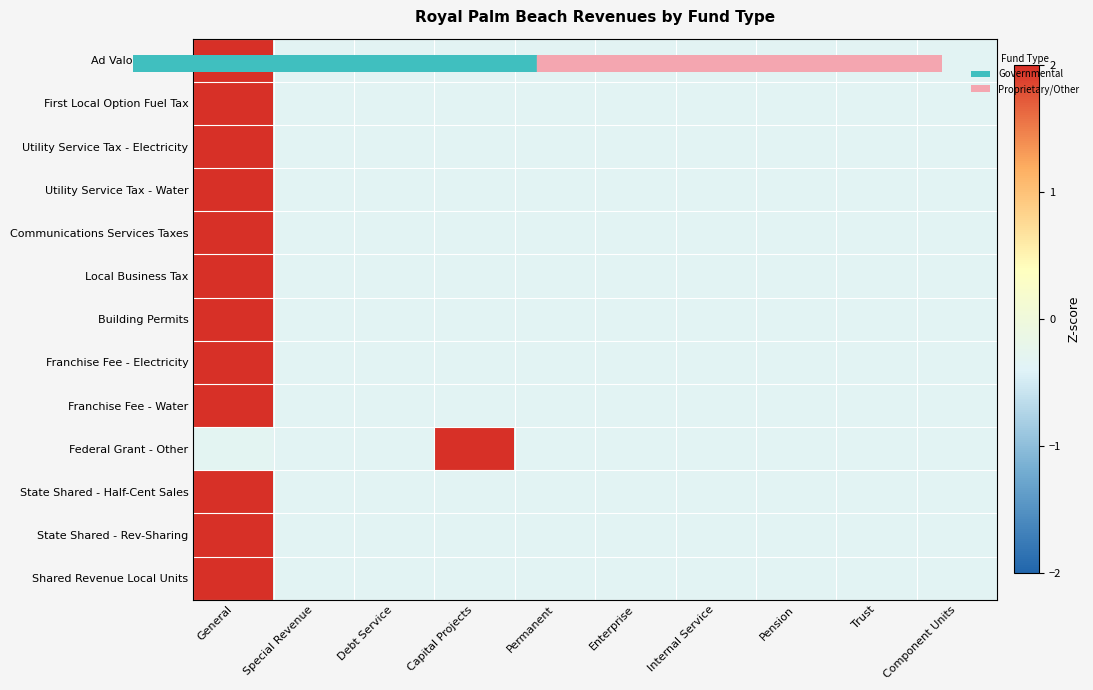

Reading left to right, what are all the values shown in this chart?

Ad Valorem Taxes: General=3.0	Special Revenue=-0.3	Debt Service=-0.3	Capital Projects=-0.3	Permanent=-0.3	Enterprise=-0.3	Internal Service=-0.3	Pension=-0.3	Trust=-0.3	Component Units=-0.3
First Local Option Fuel Tax: General=3.0	Special Revenue=-0.3	Debt Service=-0.3	Capital Projects=-0.3	Permanent=-0.3	Enterprise=-0.3	Internal Service=-0.3	Pension=-0.3	Trust=-0.3	Component Units=-0.3
Utility Service Tax - Electricity: General=3.0	Special Revenue=-0.3	Debt Service=-0.3	Capital Projects=-0.3	Permanent=-0.3	Enterprise=-0.3	Internal Service=-0.3	Pension=-0.3	Trust=-0.3	Component Units=-0.3
Utility Service Tax - Water: General=3.0	Special Revenue=-0.3	Debt Service=-0.3	Capital Projects=-0.3	Permanent=-0.3	Enterprise=-0.3	Internal Service=-0.3	Pension=-0.3	Trust=-0.3	Component Units=-0.3
Communications Services Taxes: General=3.0	Special Revenue=-0.3	Debt Service=-0.3	Capital Projects=-0.3	Permanent=-0.3	Enterprise=-0.3	Internal Service=-0.3	Pension=-0.3	Trust=-0.3	Component Units=-0.3
Local Business Tax: General=3.0	Special Revenue=-0.3	Debt Service=-0.3	Capital Projects=-0.3	Permanent=-0.3	Enterprise=-0.3	Internal Service=-0.3	Pension=-0.3	Trust=-0.3	Component Units=-0.3
Building Permits: General=3.0	Special Revenue=-0.3	Debt Service=-0.3	Capital Projects=-0.3	Permanent=-0.3	Enterprise=-0.3	Internal Service=-0.3	Pension=-0.3	Trust=-0.3	Component Units=-0.3
Franchise Fee - Electricity: General=3.0	Special Revenue=-0.3	Debt Service=-0.3	Capital Projects=-0.3	Permanent=-0.3	Enterprise=-0.3	Internal Service=-0.3	Pension=-0.3	Trust=-0.3	Component Units=-0.3
Franchise Fee - Water: General=3.0	Special Revenue=-0.3	Debt Service=-0.3	Capital Projects=-0.3	Permanent=-0.3	Enterprise=-0.3	Internal Service=-0.3	Pension=-0.3	Trust=-0.3	Component Units=-0.3
Federal Grant - Other: General=-0.3	Special Revenue=-0.3	Debt Service=-0.3	Capital Projects=3.0	Permanent=-0.3	Enterprise=-0.3	Internal Service=-0.3	Pension=-0.3	Trust=-0.3	Component Units=-0.3
State Shared - Half-Cent Sales: General=3.0	Special Revenue=-0.3	Debt Service=-0.3	Capital Projects=-0.3	Permanent=-0.3	Enterprise=-0.3	Internal Service=-0.3	Pension=-0.3	Trust=-0.3	Component Units=-0.3
State Shared - Rev-Sharing: General=3.0	Special Revenue=-0.3	Debt Service=-0.3	Capital Projects=-0.3	Permanent=-0.3	Enterprise=-0.3	Internal Service=-0.3	Pension=-0.3	Trust=-0.3	Component Units=-0.3
Shared Revenue Local Units: General=3.0	Special Revenue=-0.3	Debt Service=-0.3	Capital Projects=-0.3	Permanent=-0.3	Enterprise=-0.3	Internal Service=-0.3	Pension=-0.3	Trust=-0.3	Component Units=-0.3